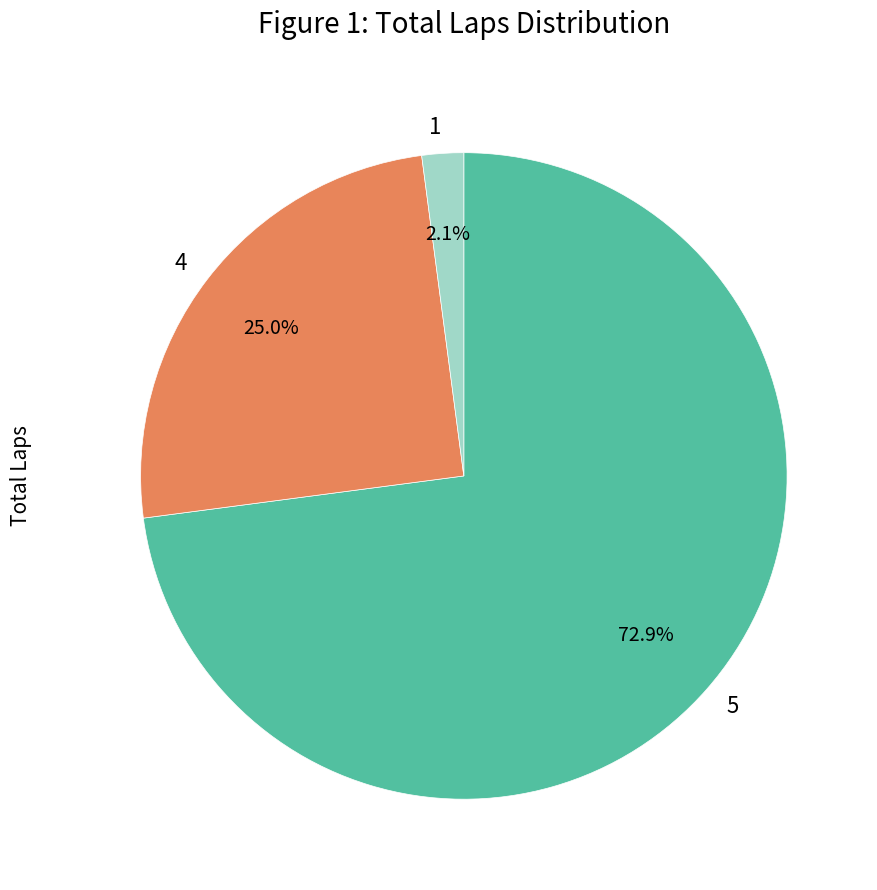

Which slice is the largest?

5